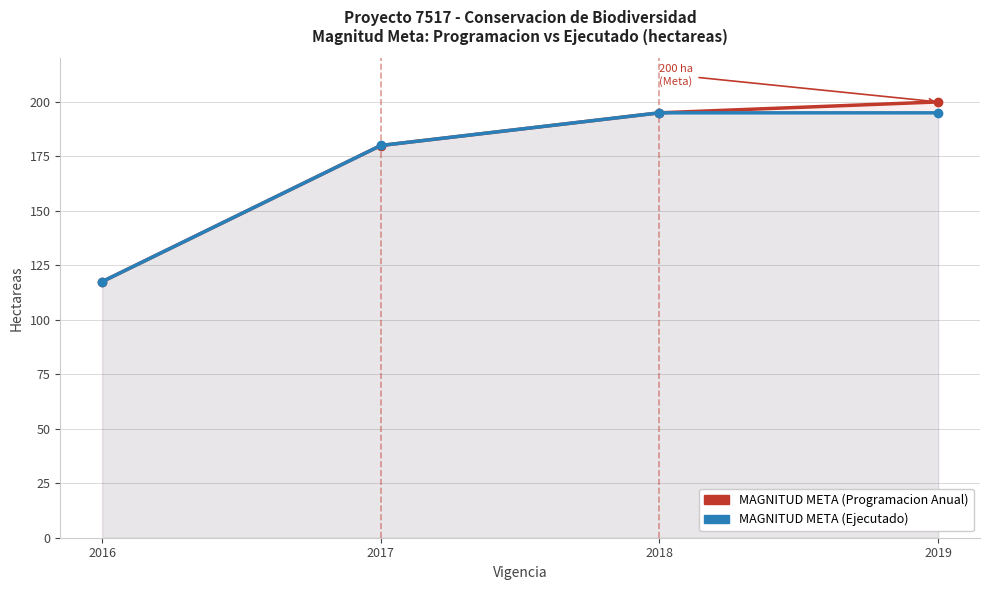

How many data points does each series have?

4